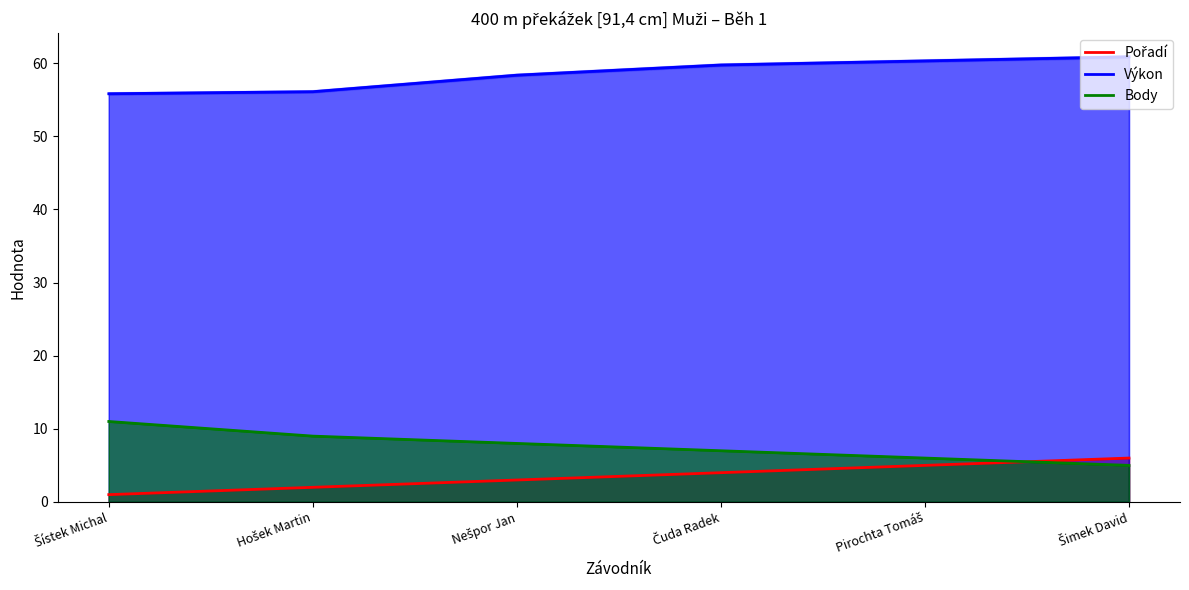

Which series has the largest total across all categories?

Výkon